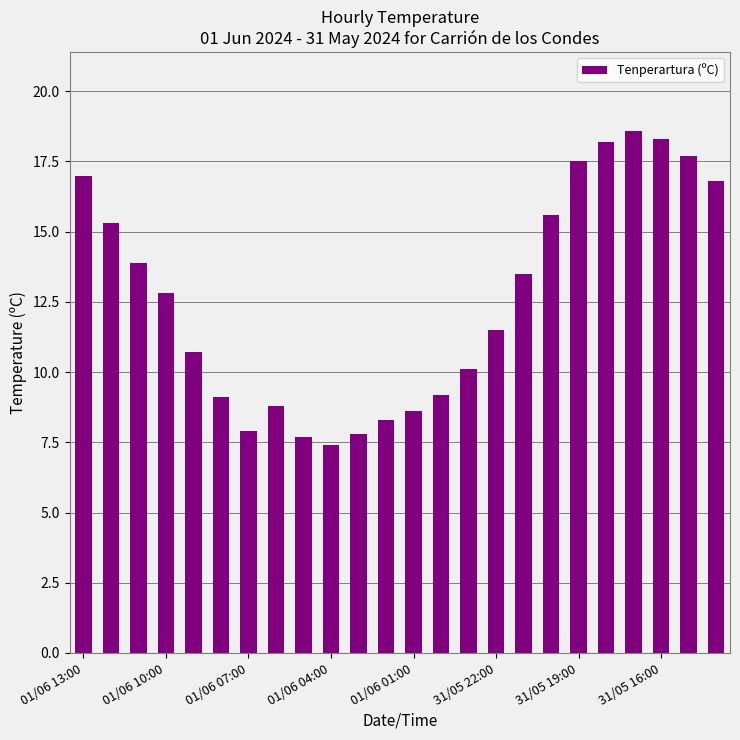

What is the smallest value displayed?

7.4